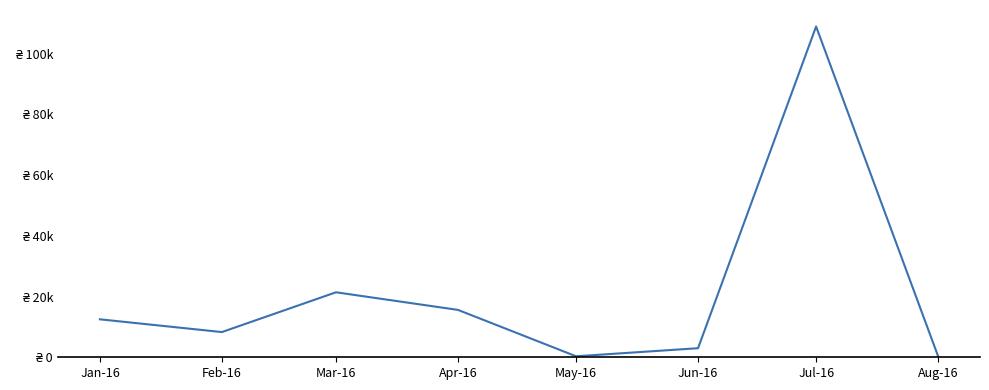

Does the chart have visible grid lines?

No